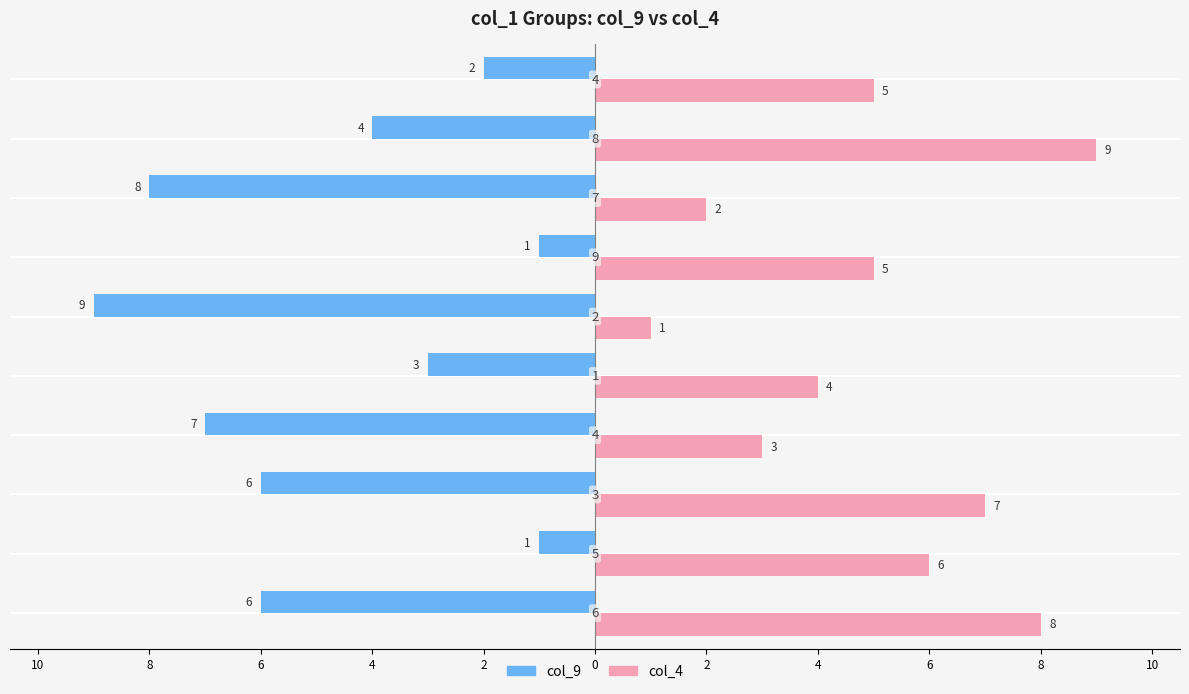

What is the value of the col_4 bar at the 2nd from the left?

6